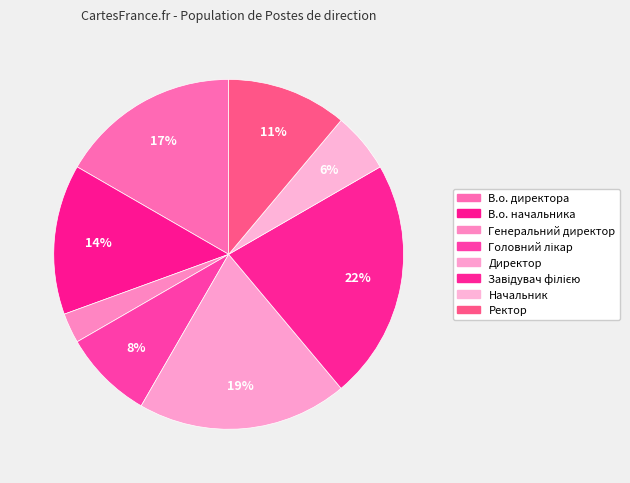

To the nearest percent, what is the average slice percentage?

12%